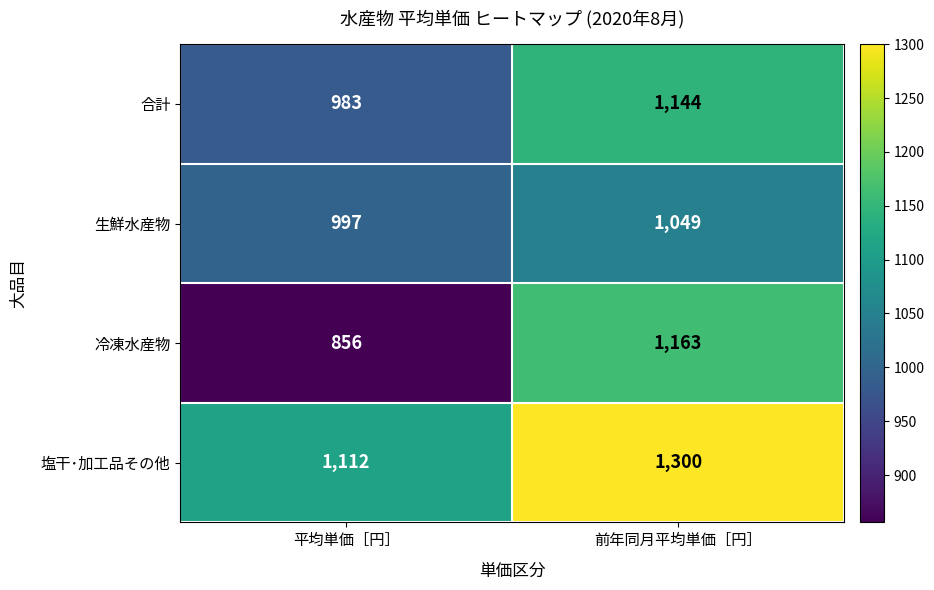

What is the minimum value for 合計?

983